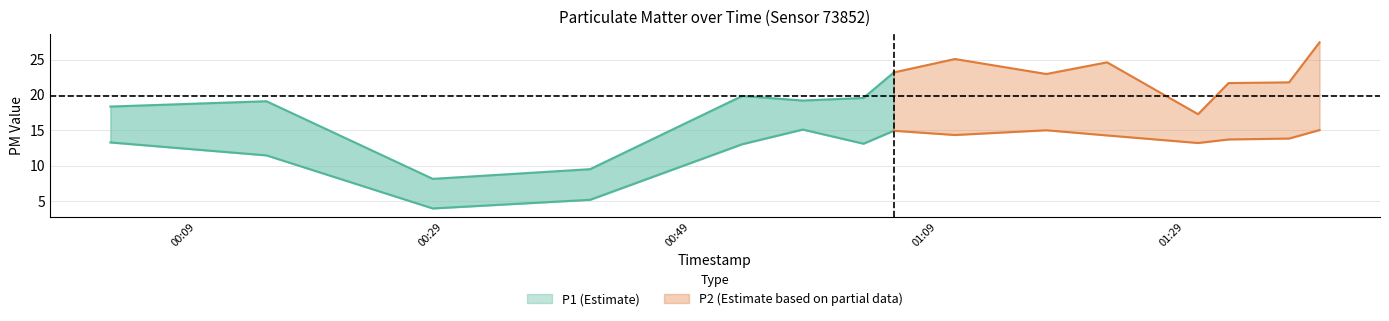

Where does the P1 series first go above 19?

2022-11-04T00:14:39